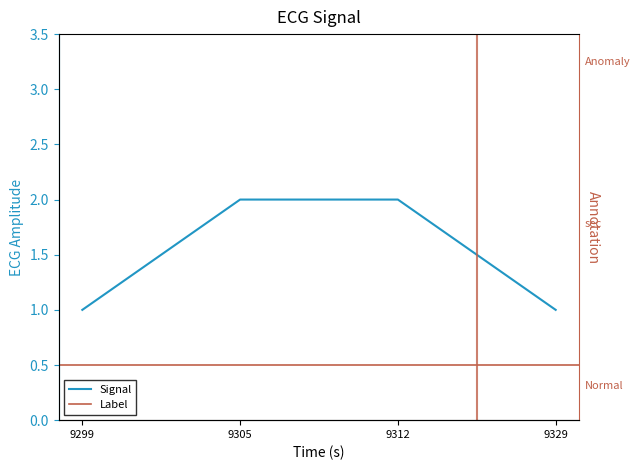

What is the value of the 3rd point from the left?

2